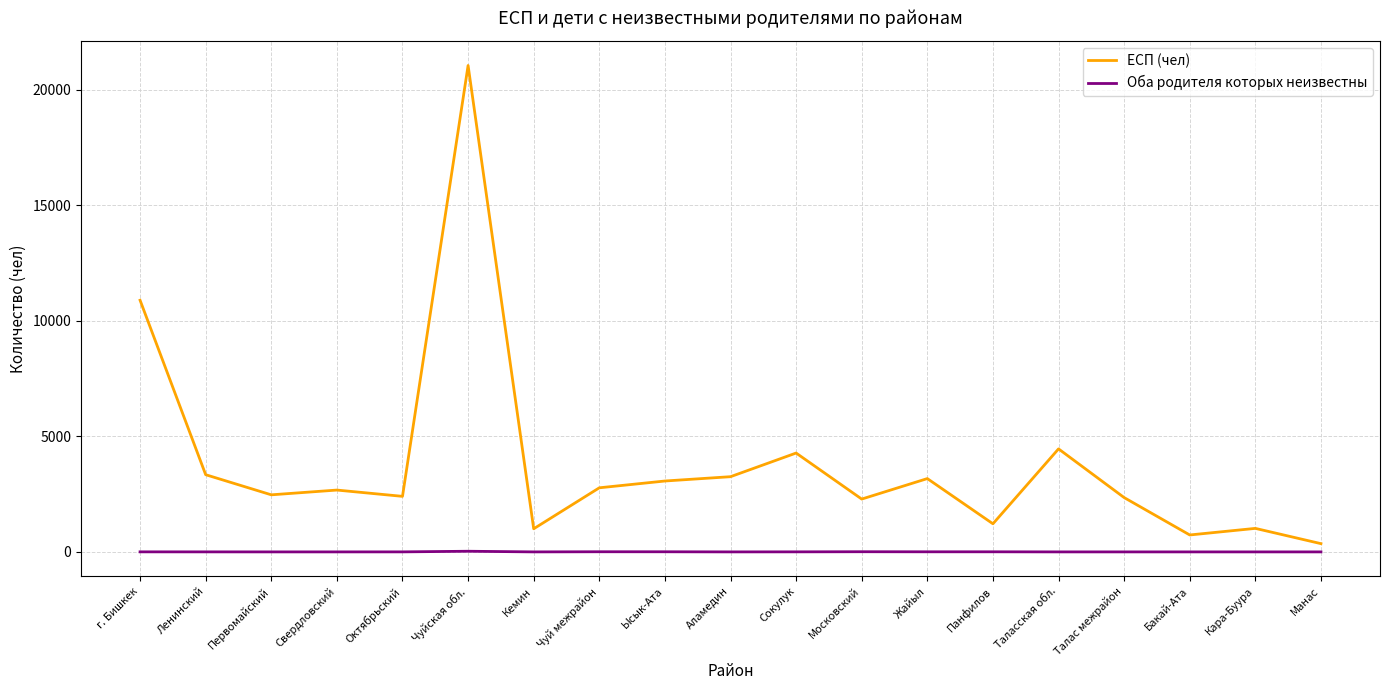

The value of ЕСП (чел) at Октябрьский is 1380. True or false?

False